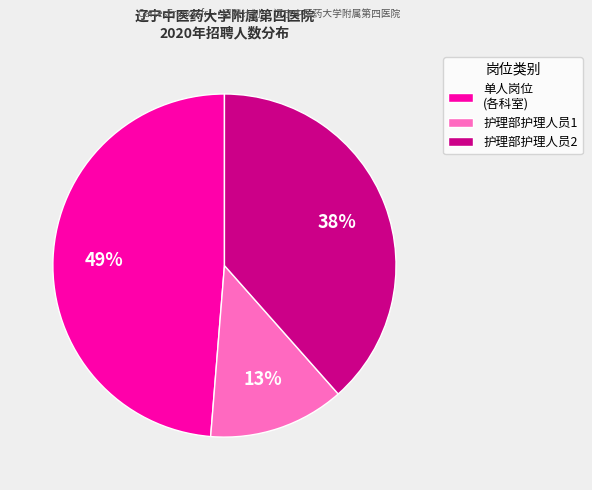

Do 护理部护理人员2 and 单人岗位 (各科室) together represent more than half of the pie?

Yes